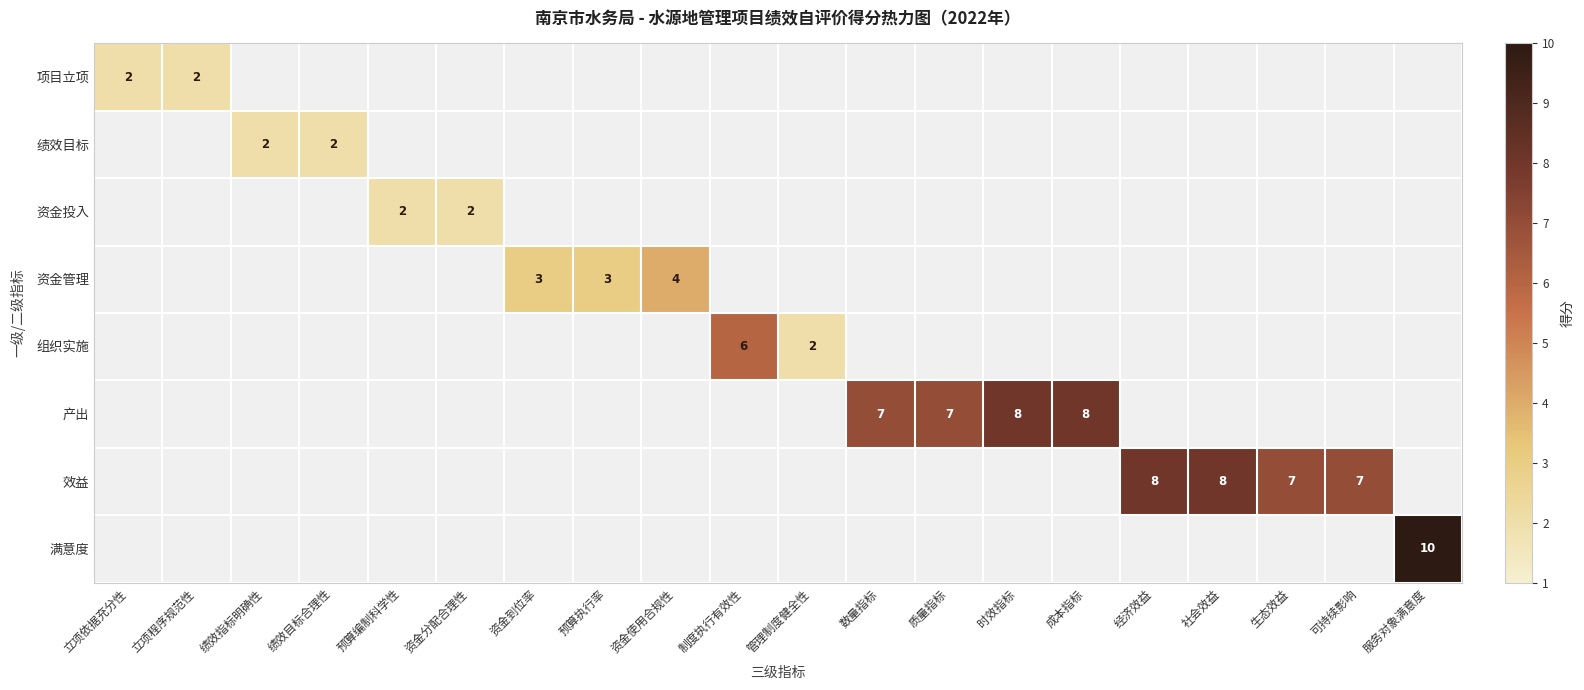

Is it true that 资金管理 equals 2 at 资金到位率?

False